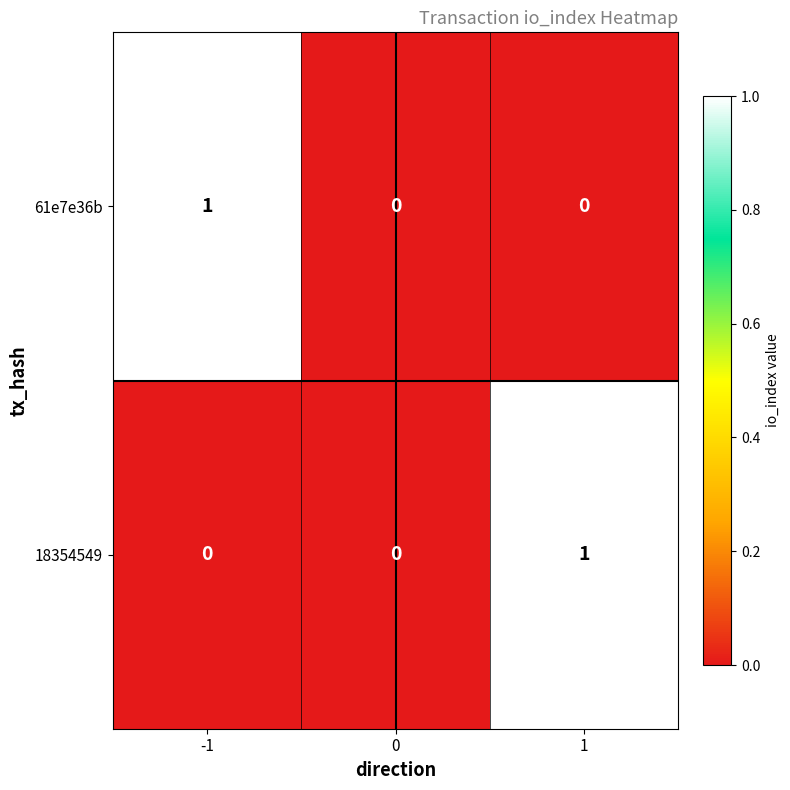

Count the 18354549 values in the range 0 to 1.

3